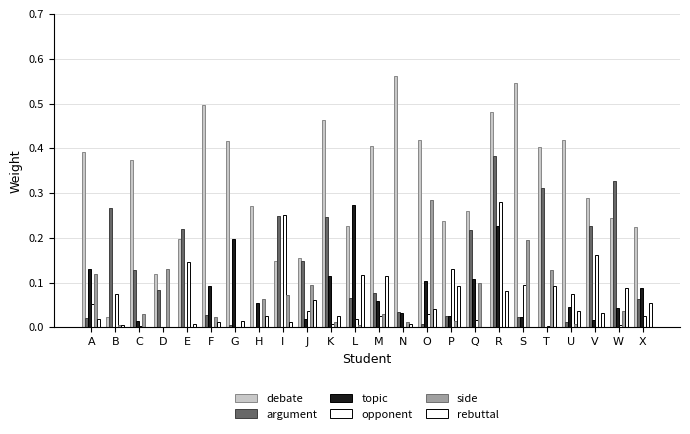

Rank the series at N from highest to lowest value.

debate, argument, topic, side, rebuttal, opponent